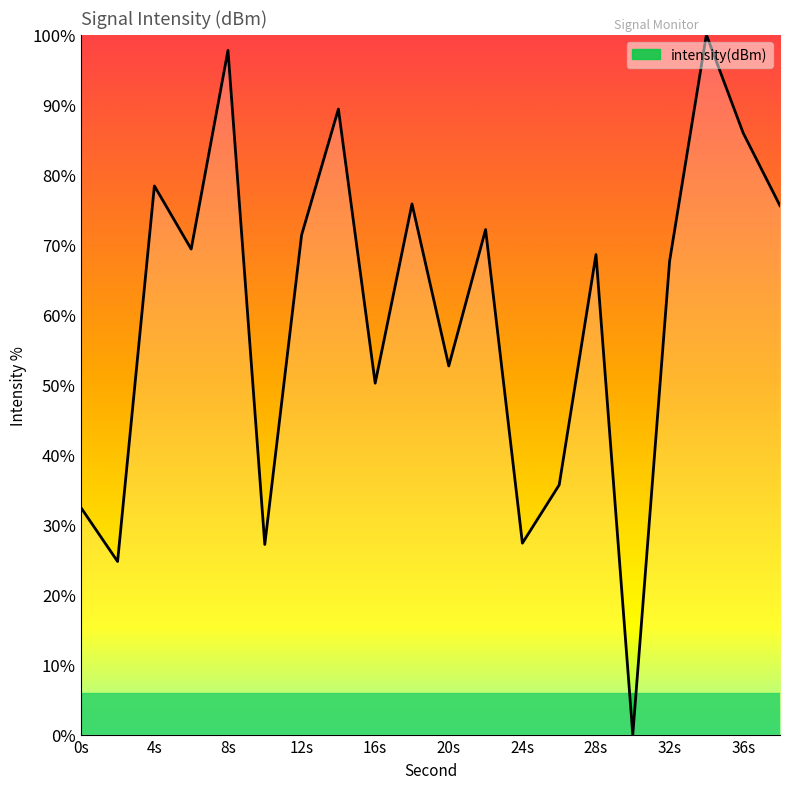

At which category does the data reach its first local peak?

4s